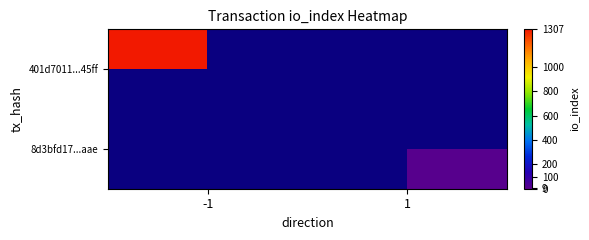

What is the total value across all series at 1?

9